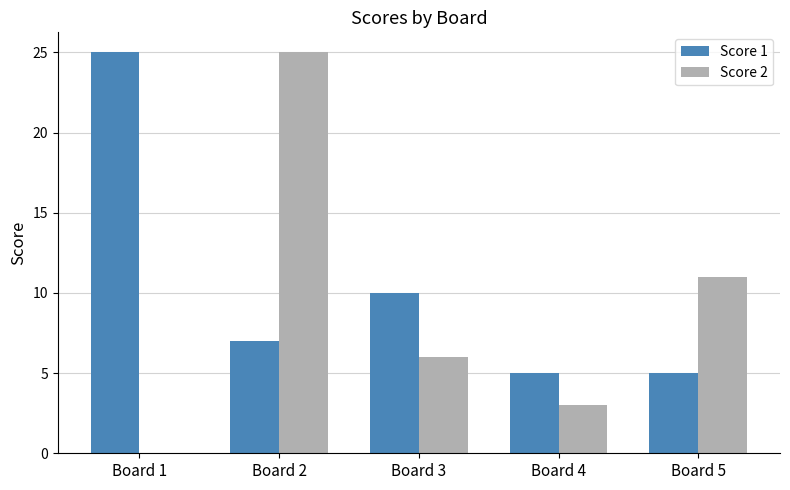

Which series has the largest total across all categories?

Score 1